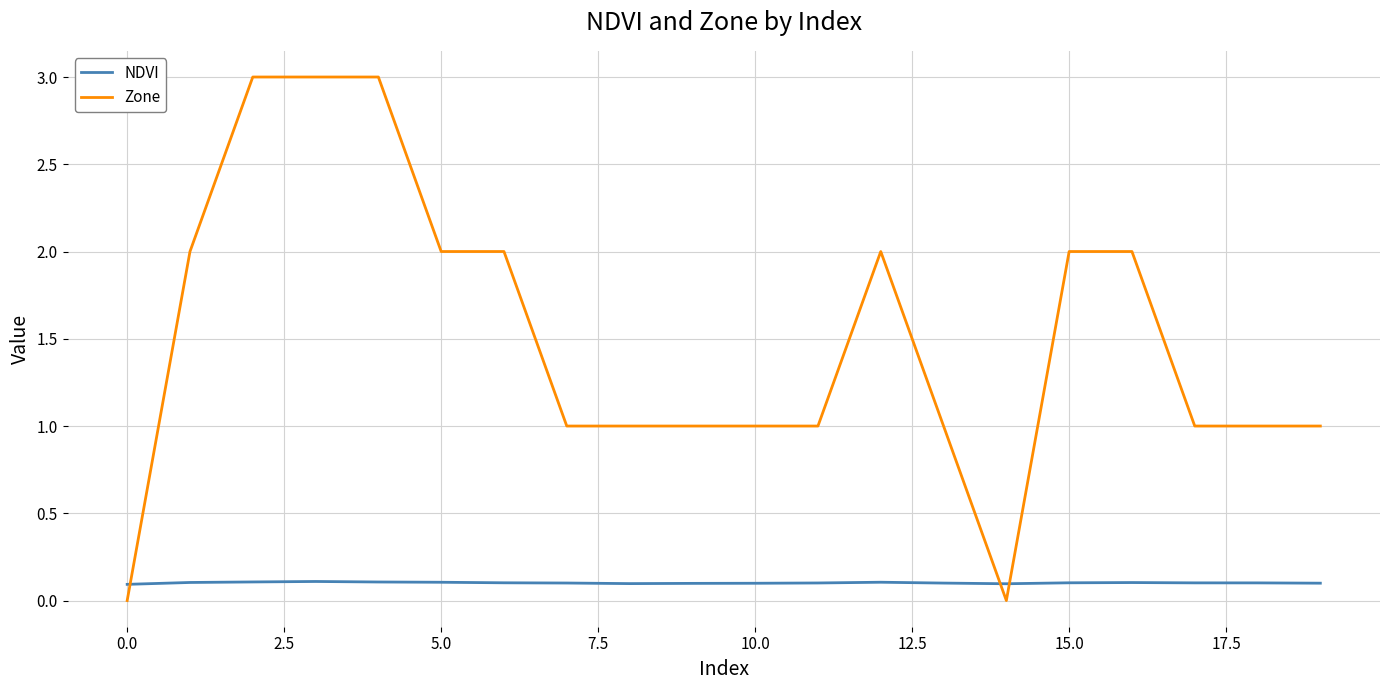

Which series has the widest spread of values?

Zone